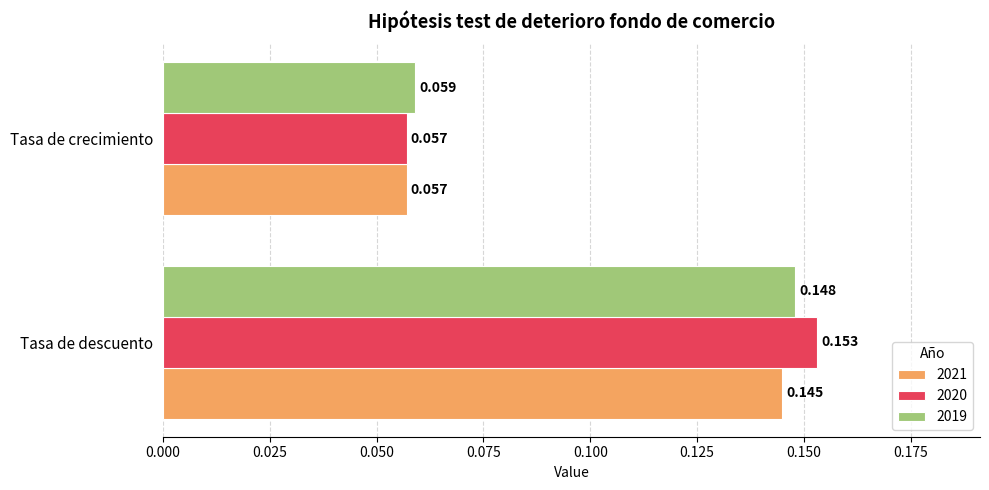

At which label is 2021 closest to 0?

Tasa de crecimiento